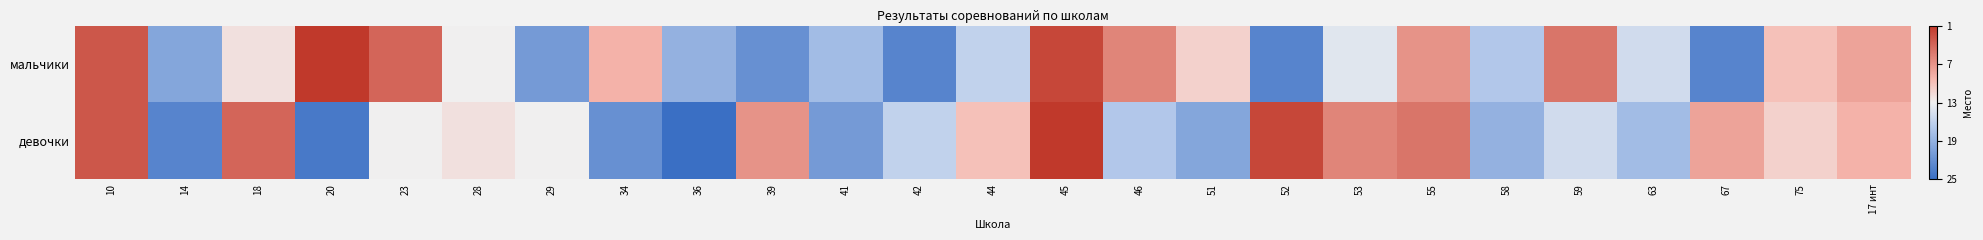

Reading left to right, what are all the values shown in this chart?

мальчики: 10=0.8	14=-0.6	18=0.1	20=1.0	23=0.8	28=-0.0	29=-0.7	34=0.3	36=-0.5	39=-0.8	41=-0.4	42=-0.8	44=-0.2	45=0.9	46=0.6	51=0.2	52=-0.8	53=-0.1	55=0.5	58=-0.3	59=0.7	63=-0.2	67=-0.8	75=0.2	17 инт=0.4
девочки: 10=0.8	14=-0.8	18=0.8	20=-0.9	23=-0.0	28=0.1	29=-0.0	34=-0.8	36=-1.0	39=0.5	41=-0.7	42=-0.2	44=0.2	45=1.0	46=-0.3	51=-0.6	52=0.9	53=0.6	55=0.7	58=-0.5	59=-0.2	63=-0.4	67=0.4	75=0.2	17 инт=0.3